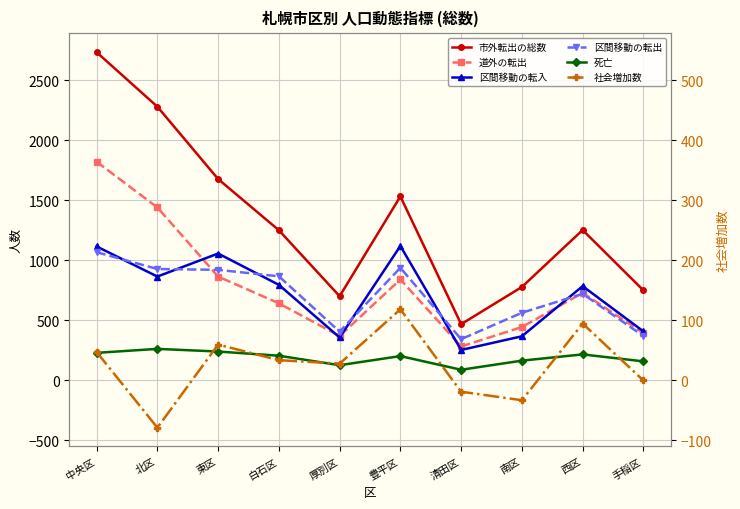

Which series has the widest spread of values?

市外転出の総数